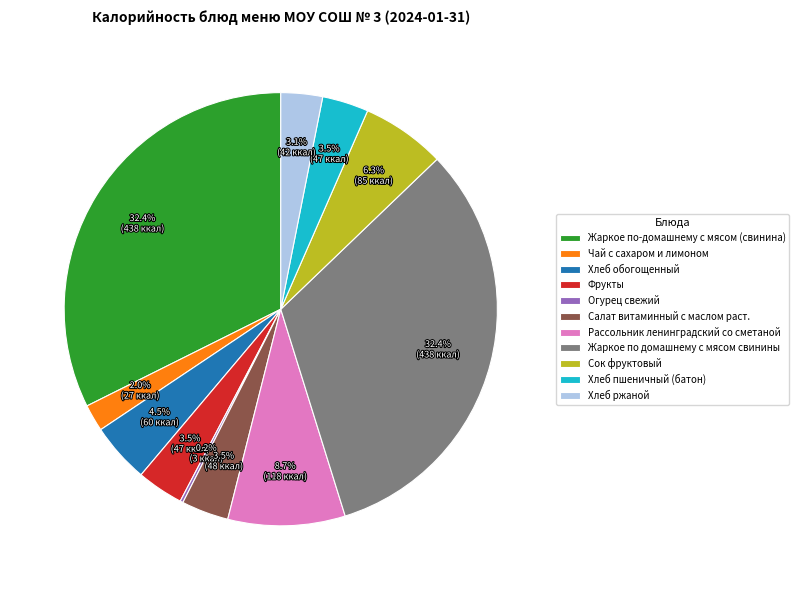

To the nearest percent, what is the difference between the largest and smallest slice percentages?

32%